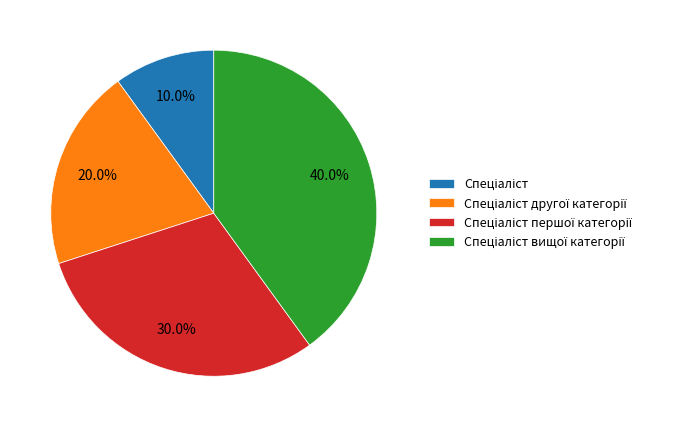

Count the number of slices in the pie.

4